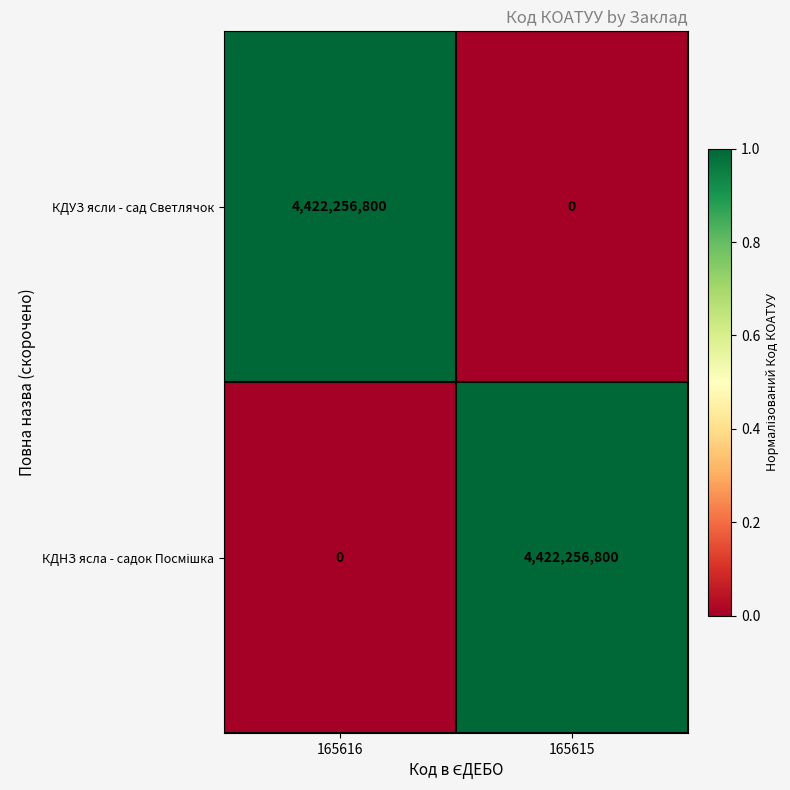

What is the spread (max minus min) of values at 165615?

4422256800